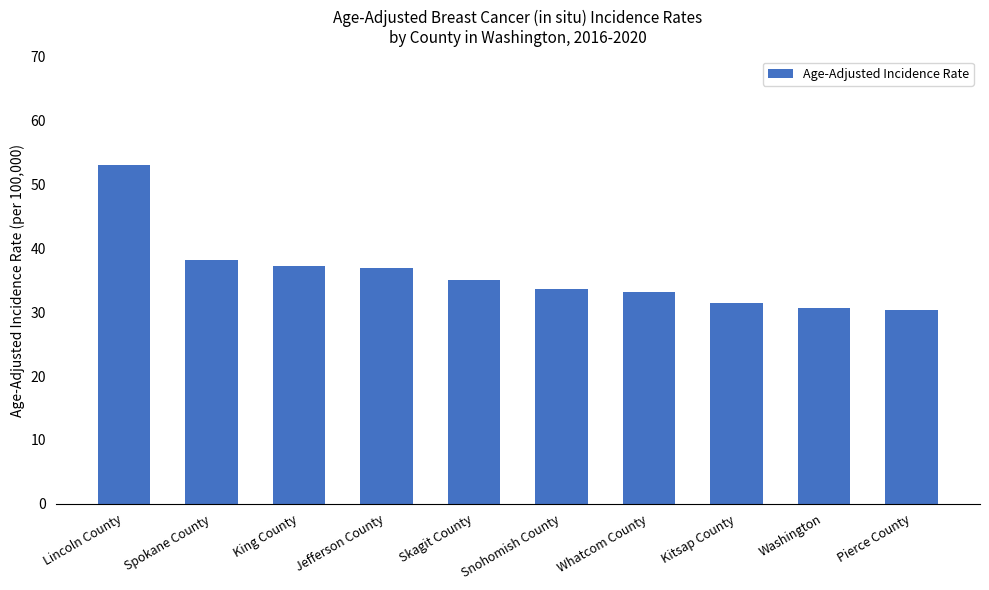

At which label is the value closest to 41?

Spokane County